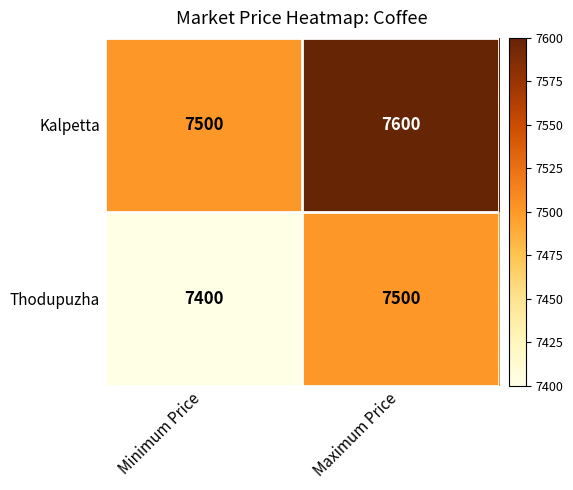

What is the difference between the maximum and minimum values in the Kalpetta series?

100